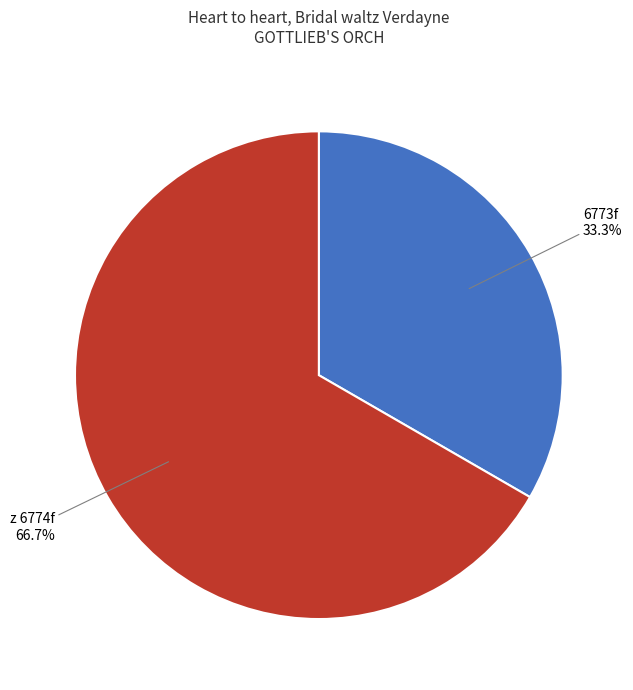

Which category has the smallest portion of the pie?

6773f